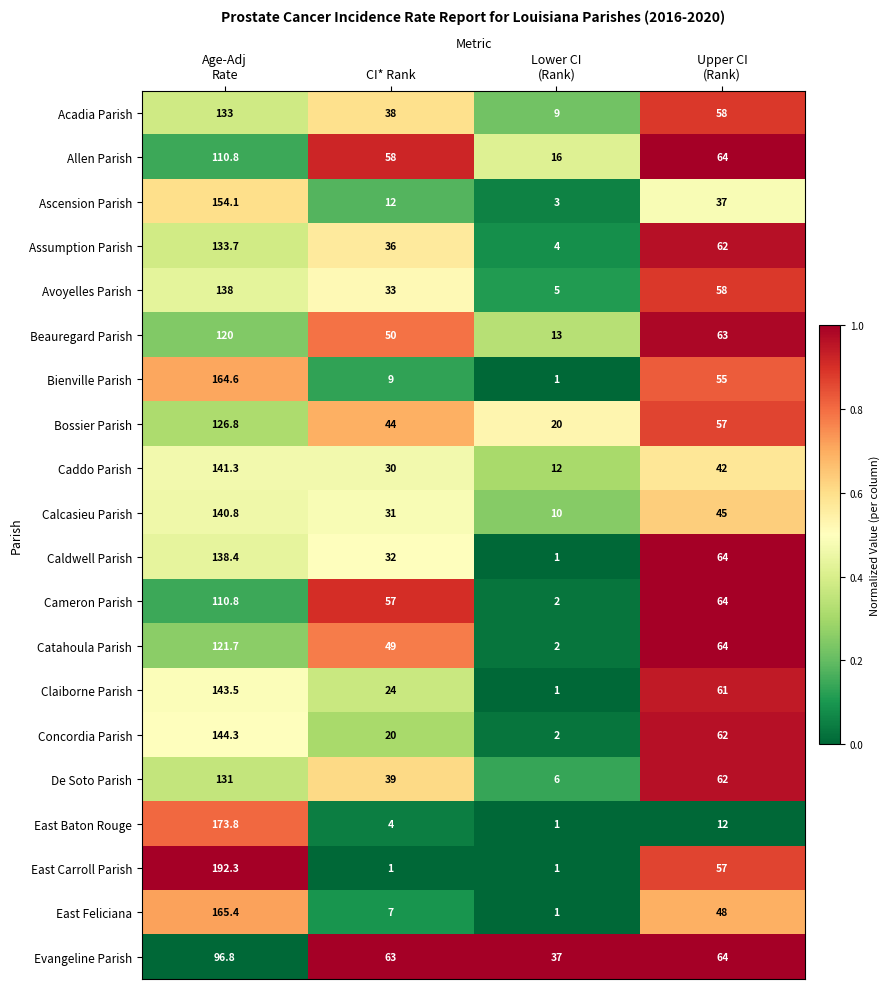

What is the maximum value for Assumption Parish?

133.7